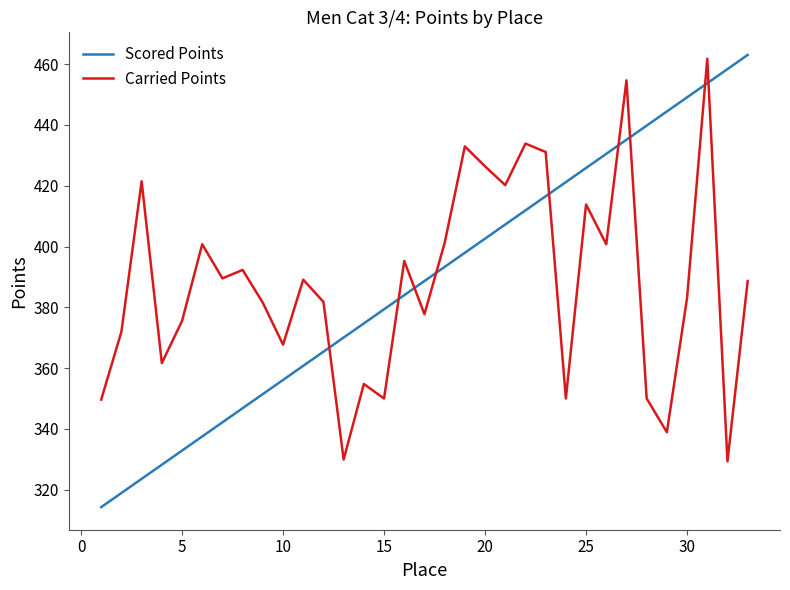

What is the difference between the maximum and minimum values in the Scored Points series?

148.8